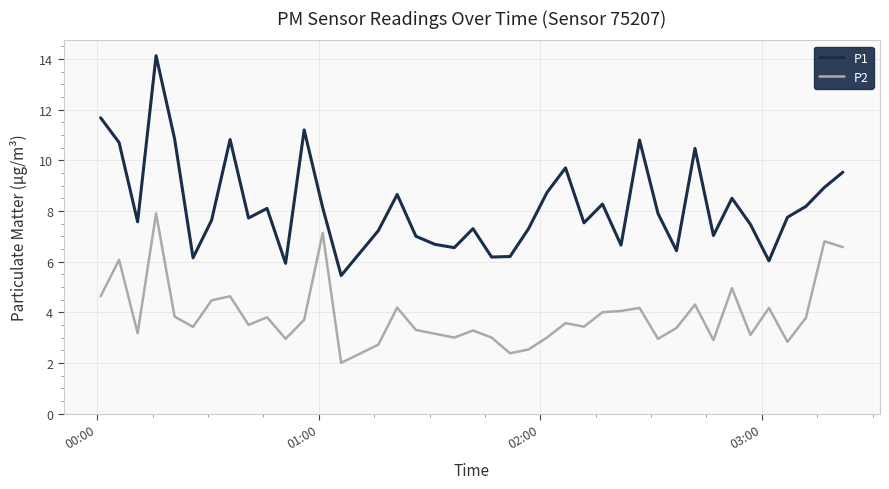

What is the highest value of the P1 series?

14.1